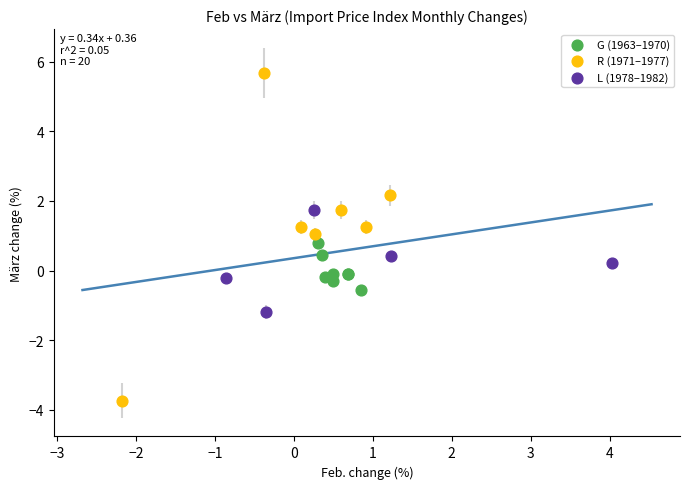

Which series reaches the minimum Y coordinate?

R (1971–1977)